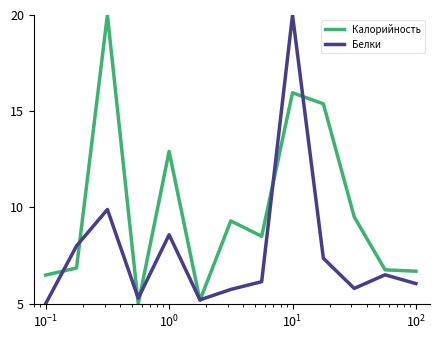

What is the minimum value shown in the chart?

5.0